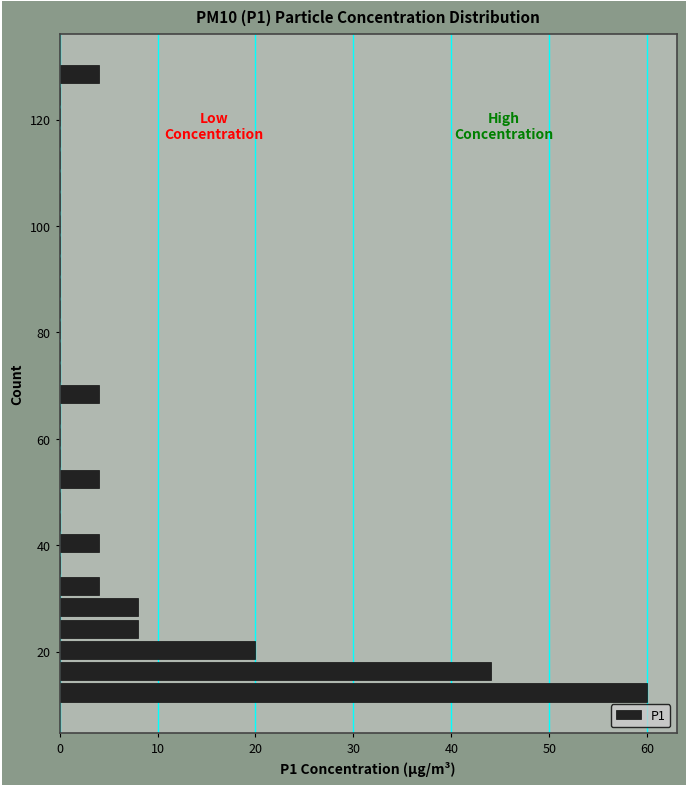

Read against the y-axis, roughly where is the centre of the longest bar?

12